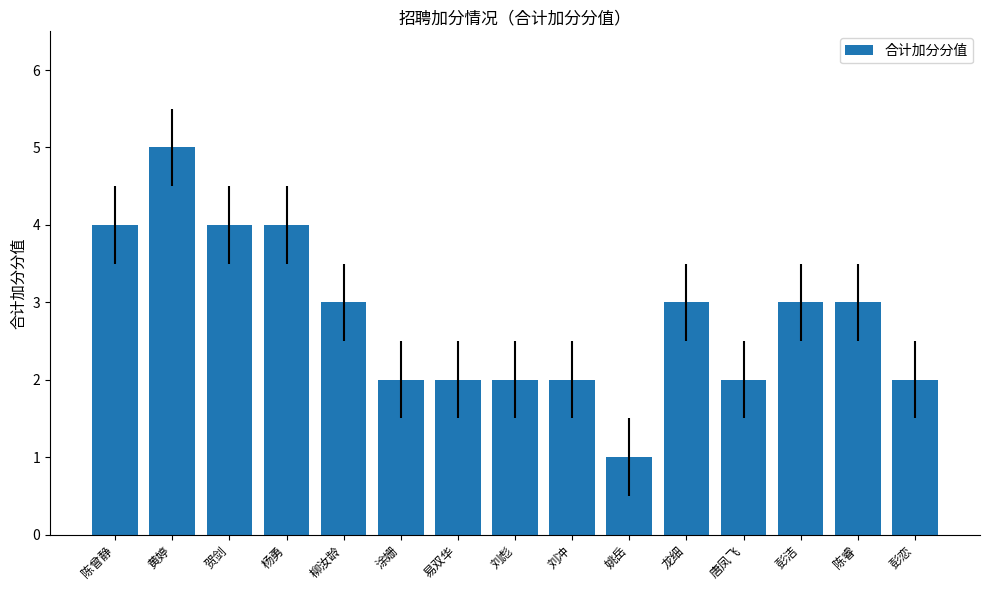

What is the approximate value at 贺剑?

4